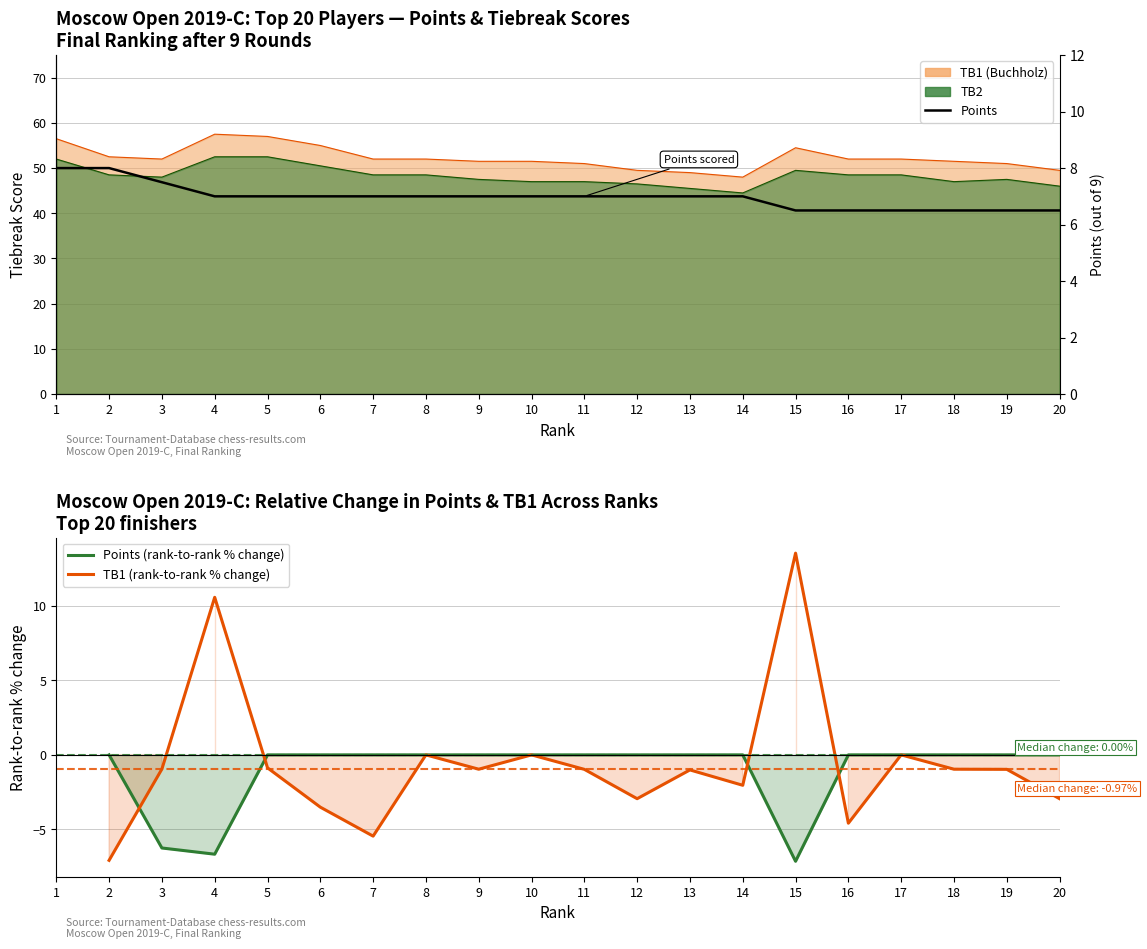

Which category has the lowest value across all series?

15